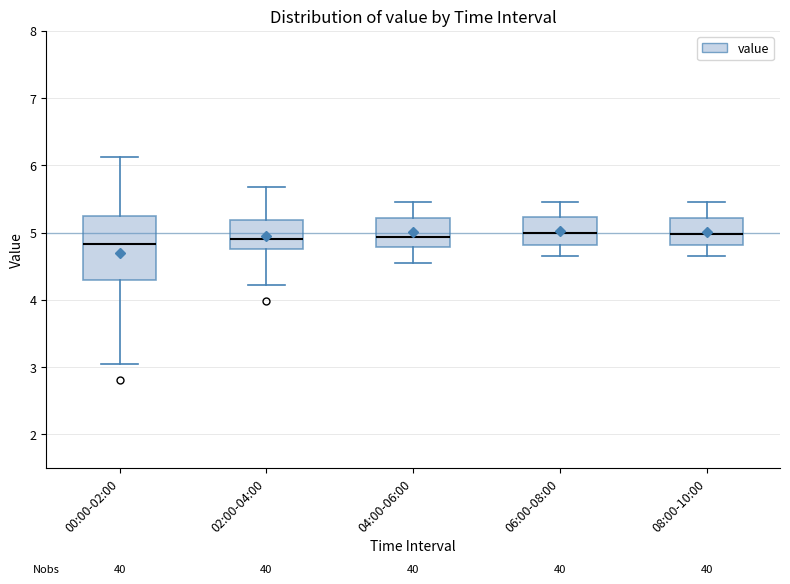

Reading left to right, transcribe this box plot: for each box, give where its median line is, the range the box spans, and where its two whiskers end, as read against the y-axis. The values are not printed on the chart, so give them approximately, as read against the axis.

00:00-02:00: median 4.8, box 4.3 to 5.2, whiskers 3.1 to 6.1
02:00-04:00: median 4.9, box 4.8 to 5.2, whiskers 4.2 to 5.7
04:00-06:00: median 4.9, box 4.8 to 5.2, whiskers 4.6 to 5.5
06:00-08:00: median 5.0, box 4.8 to 5.2, whiskers 4.7 to 5.5
08:00-10:00: median 5.0, box 4.8 to 5.2, whiskers 4.7 to 5.5